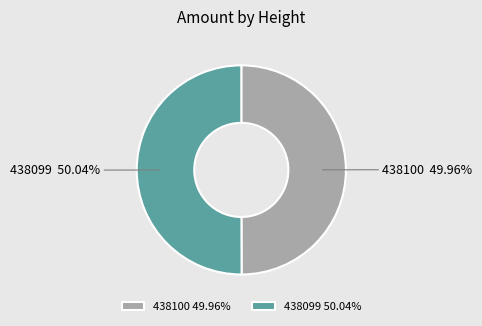

How many segments does this pie chart have?

2